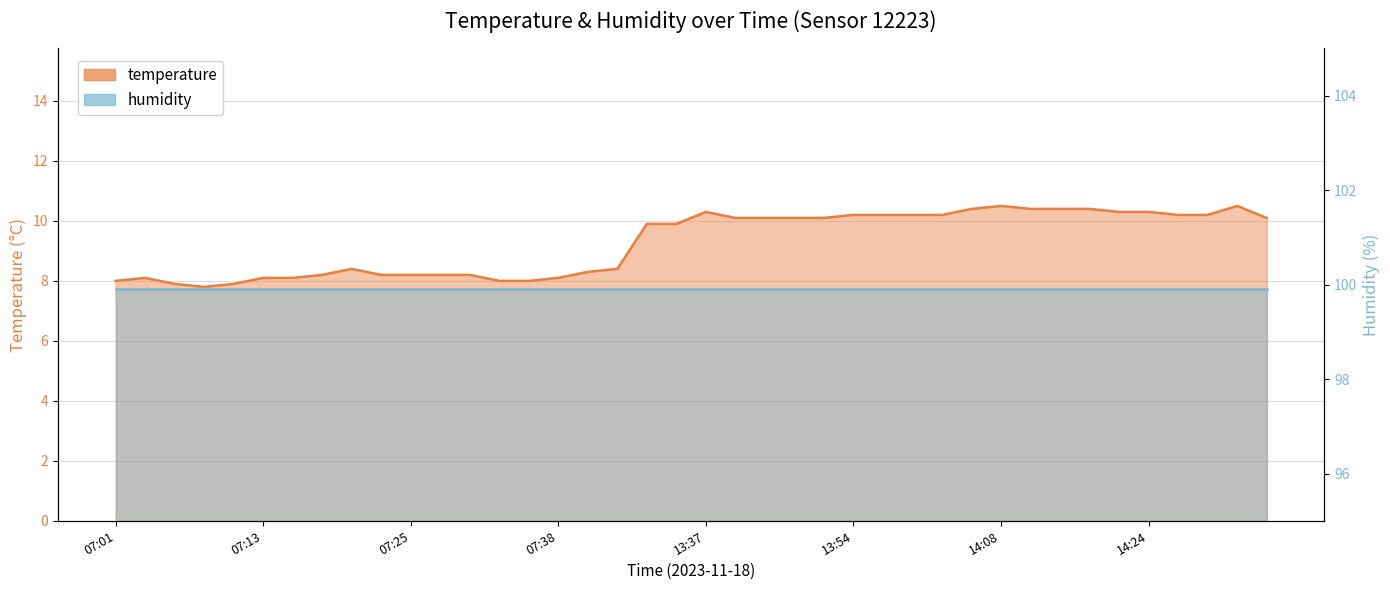

How many data points are less than 10?

20